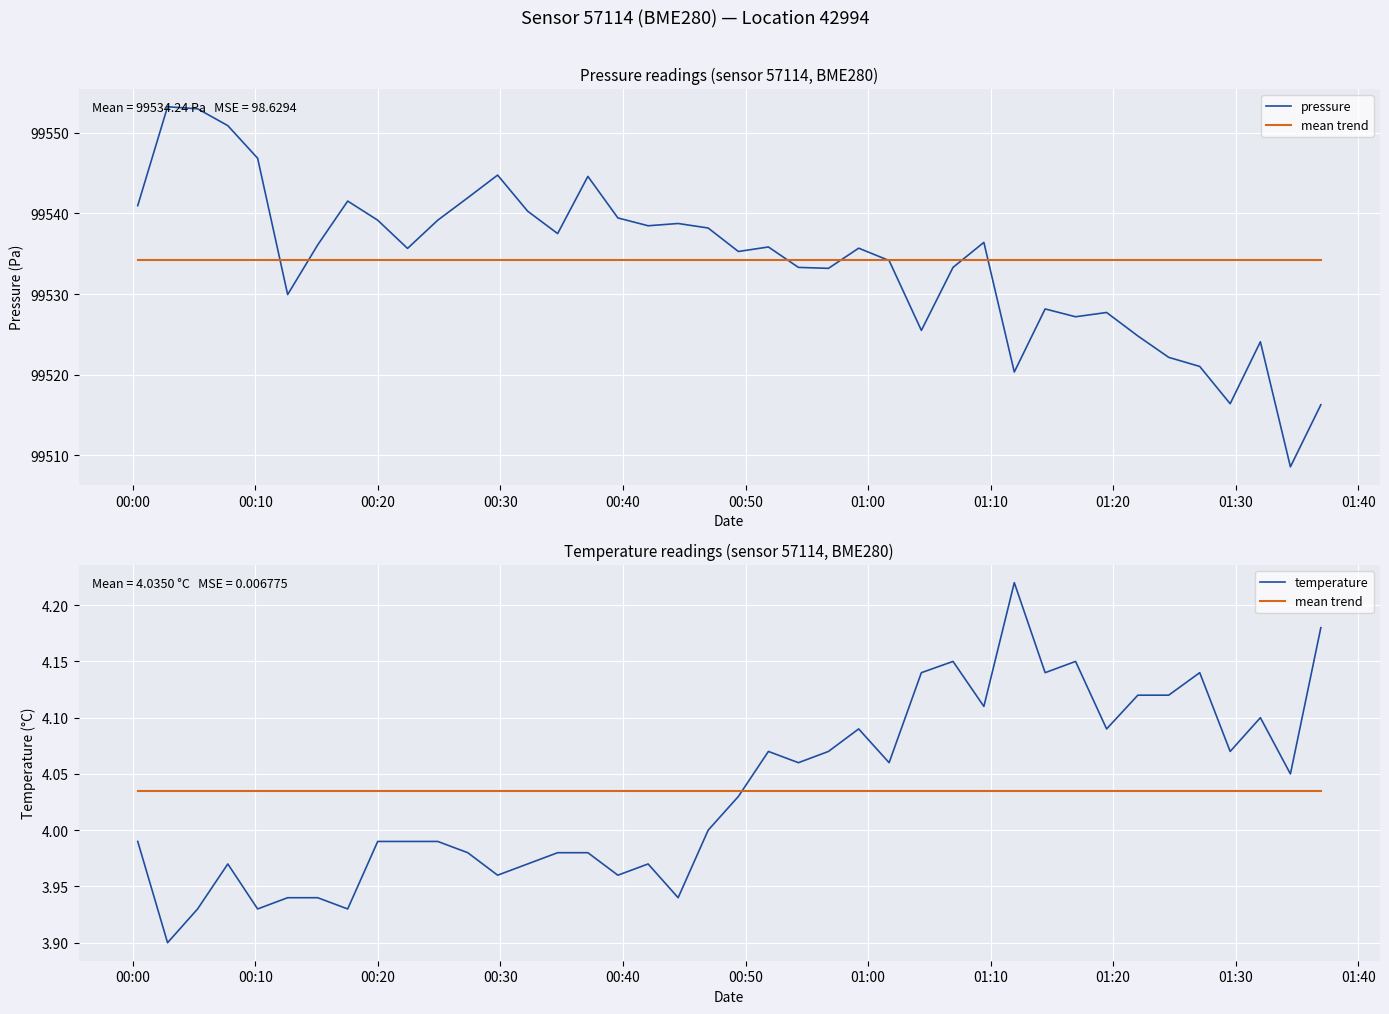

Which series has the largest total across all categories?

pressure